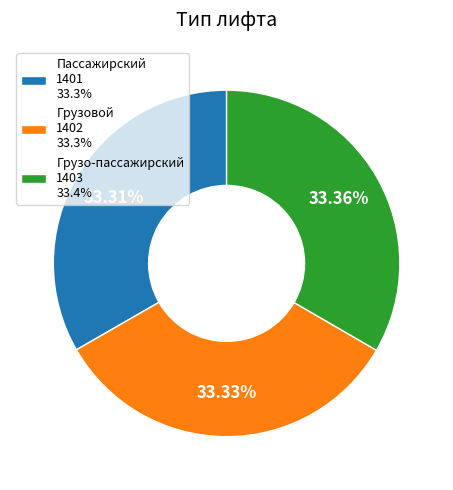

Do Грузо-пассажирский 1403 33.4% and Грузовой 1402 33.3% together represent more than half of the pie?

Yes